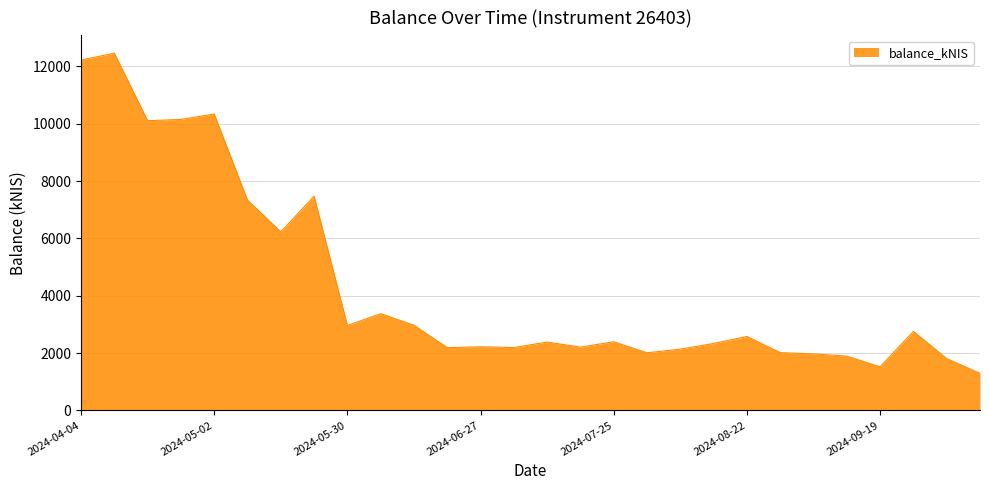

What is the smallest value displayed?

1294.1